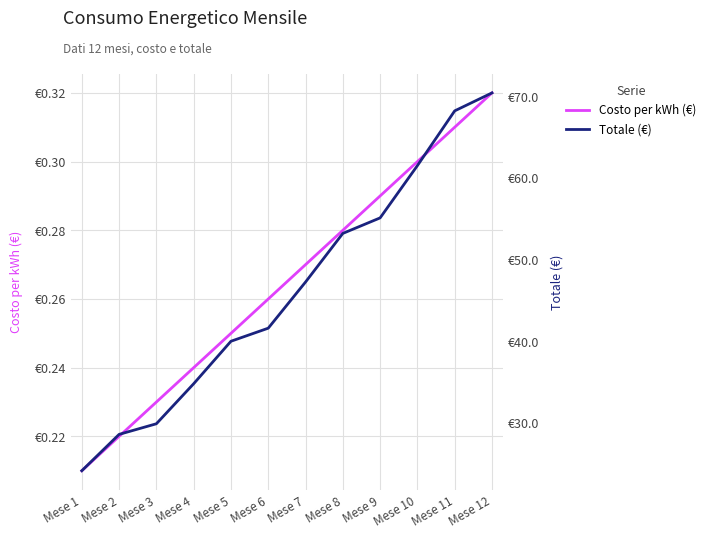

The Totale (€) series shows 52.9 at Mese 5. True or false?

False